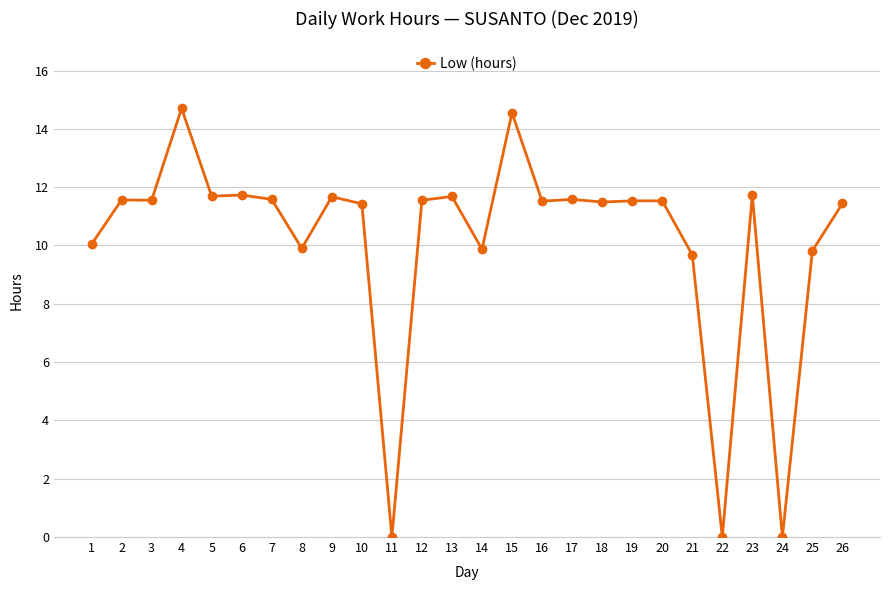

What is the change in value from 14 to 17?

+1.7